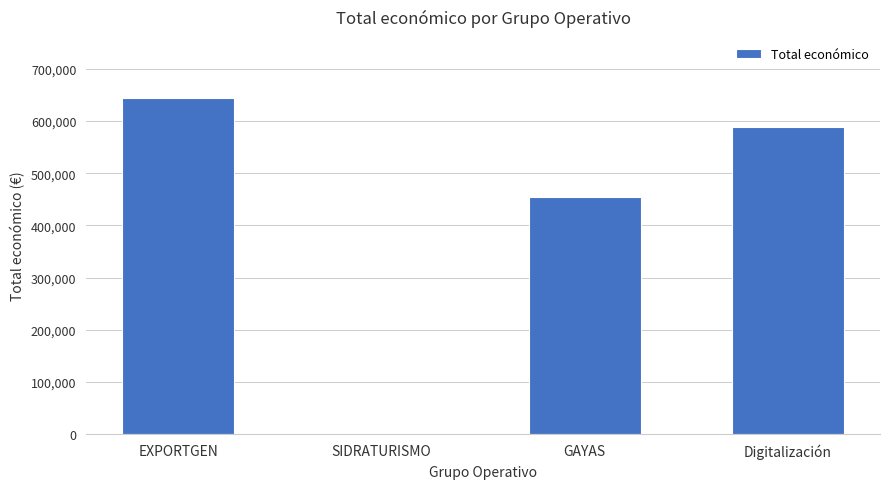

What is the sum of the values at EXPORTGEN and SIDRATURISMO?

644817